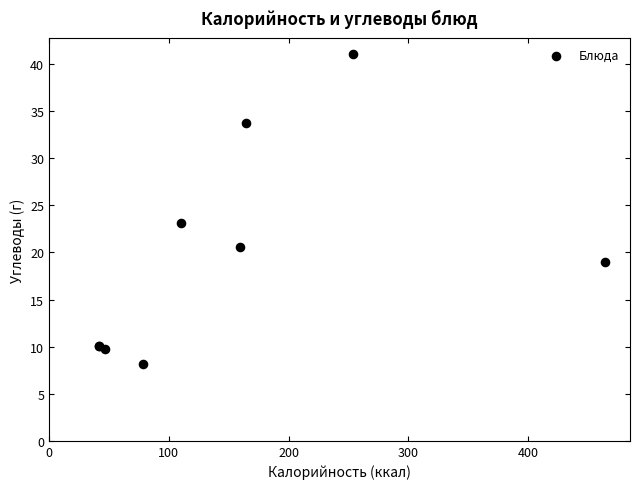

What Y value in the scatter plot is closest to 24?

23.1